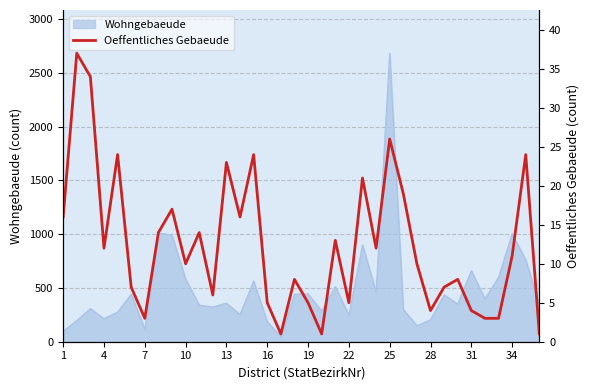

What is the greatest value displayed?

37